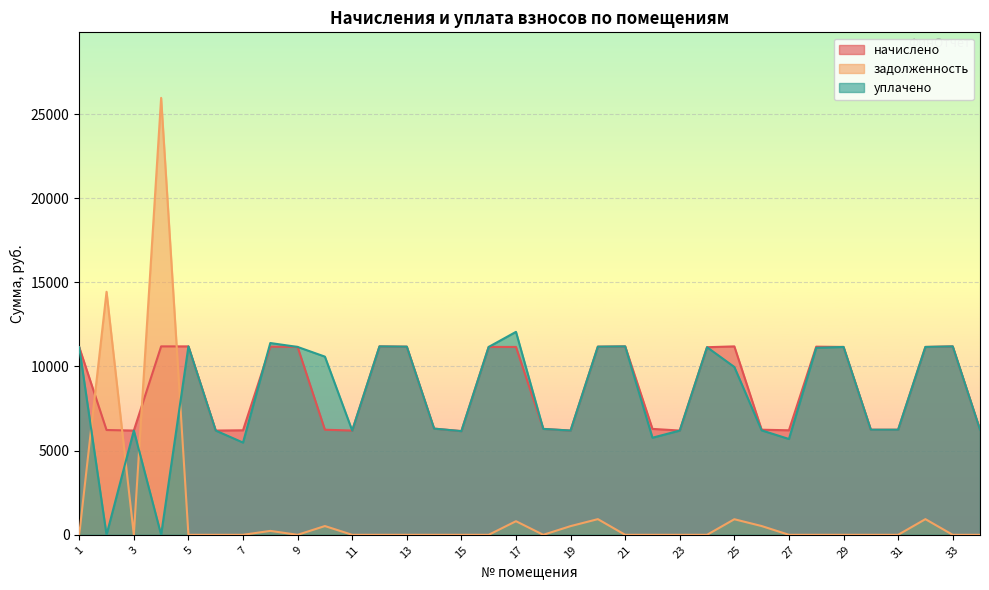

The value of уплачено at 33 is 11194.6. True or false?

True